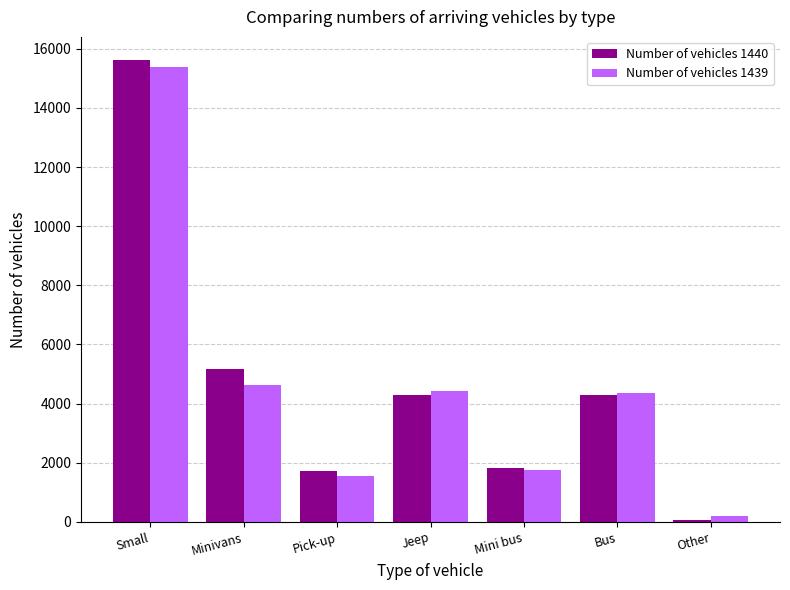

How many bars are there in each group?

2